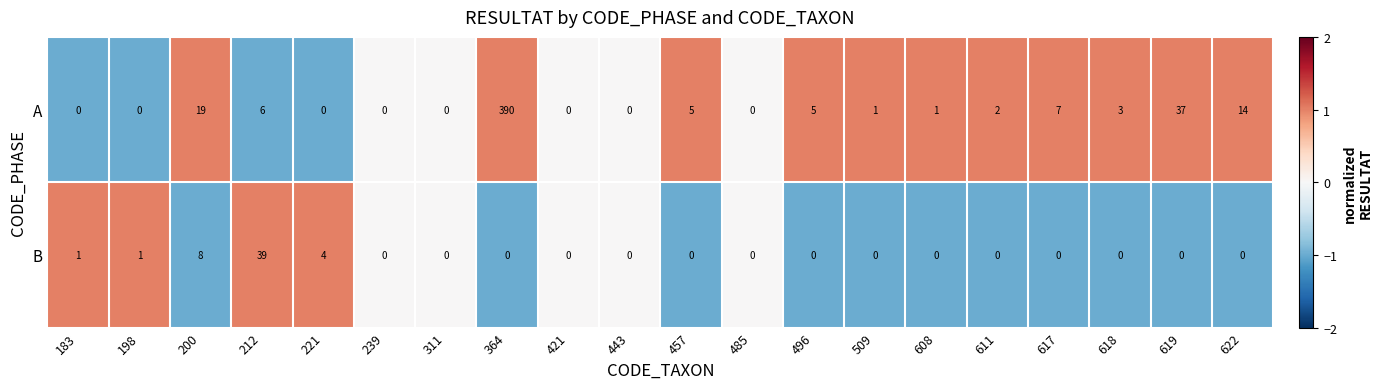

The B series shows 17 at 618. True or false?

False